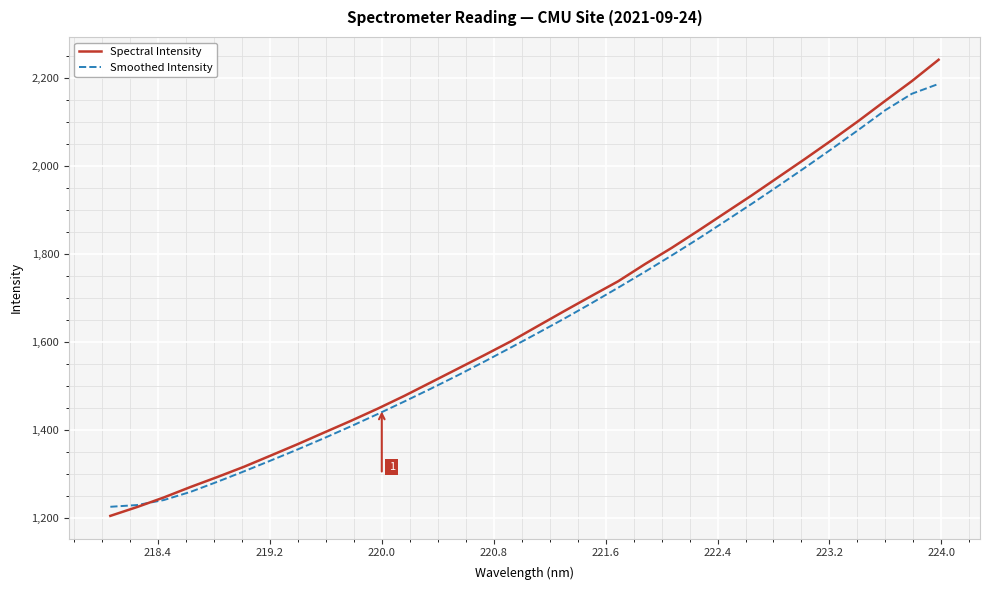

Which series has the largest range (max minus min)?

Spectral Intensity